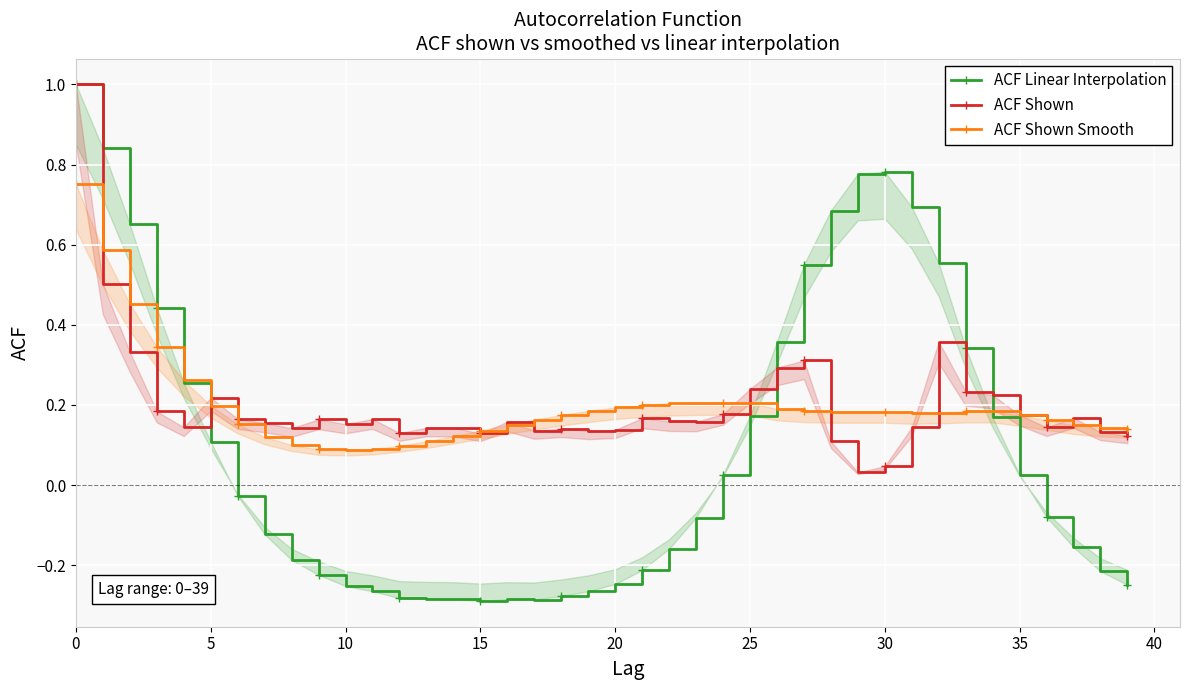

In ACF Linear Interpolation, how many points are higher than both neighbors (excluding endpoints)?

2